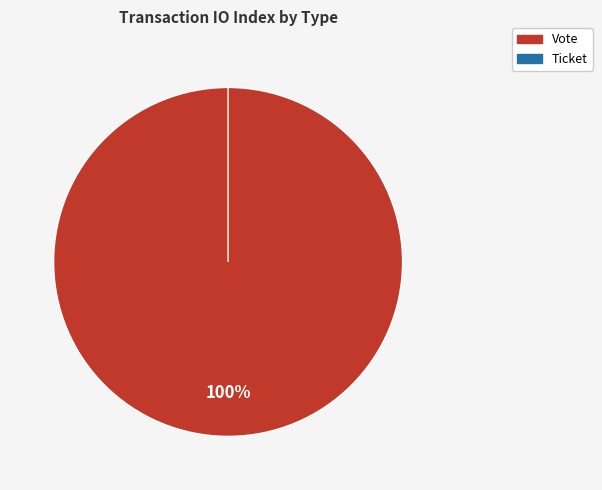

Which category has the smallest portion of the pie?

Ticket